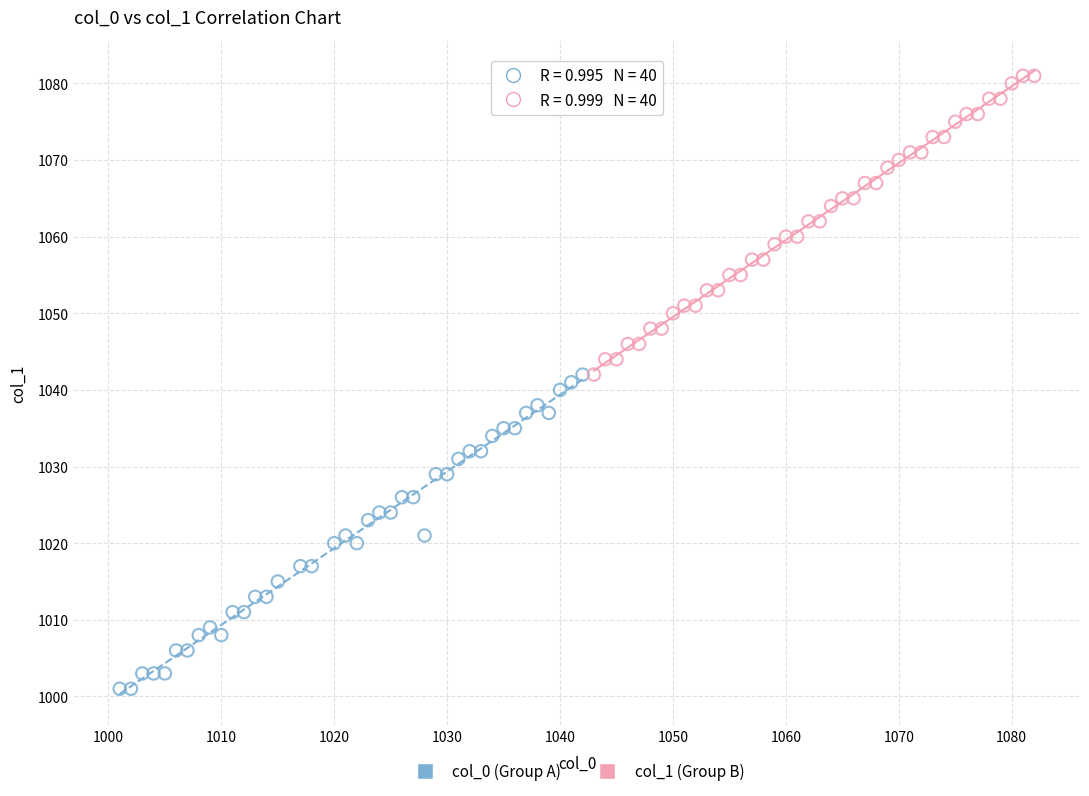

Which series contains the highest Y value?

col_1 (Group B)